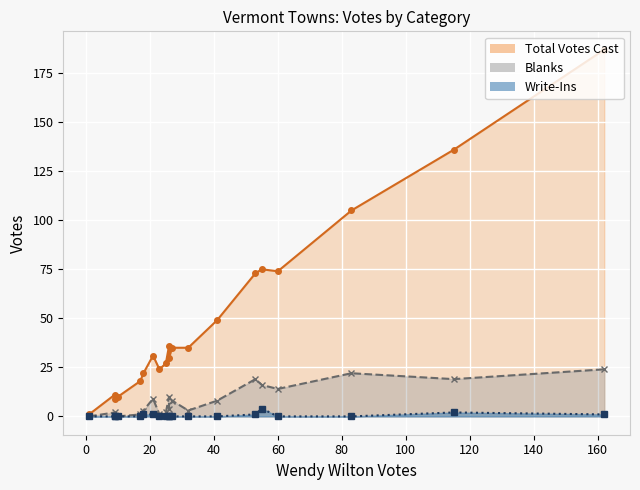

How many lines are shown in the chart?

3